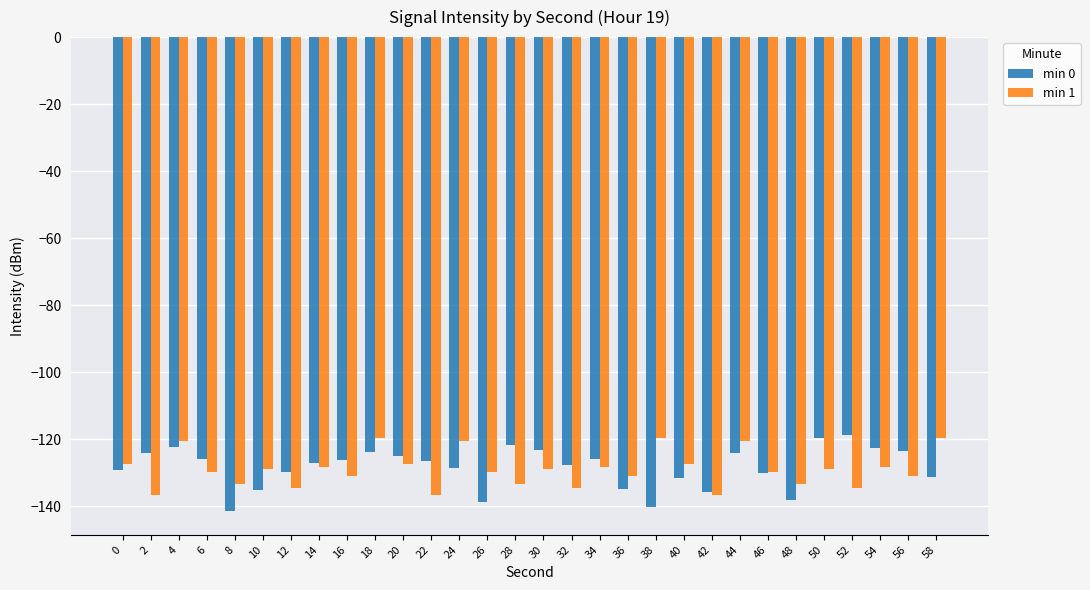

How many bars are there in each group?

2